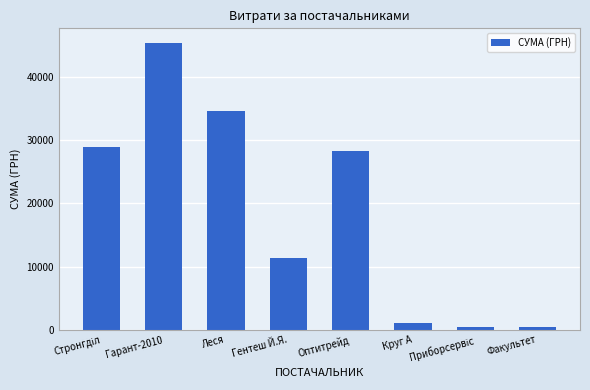

How many data points are less than 28279?

4